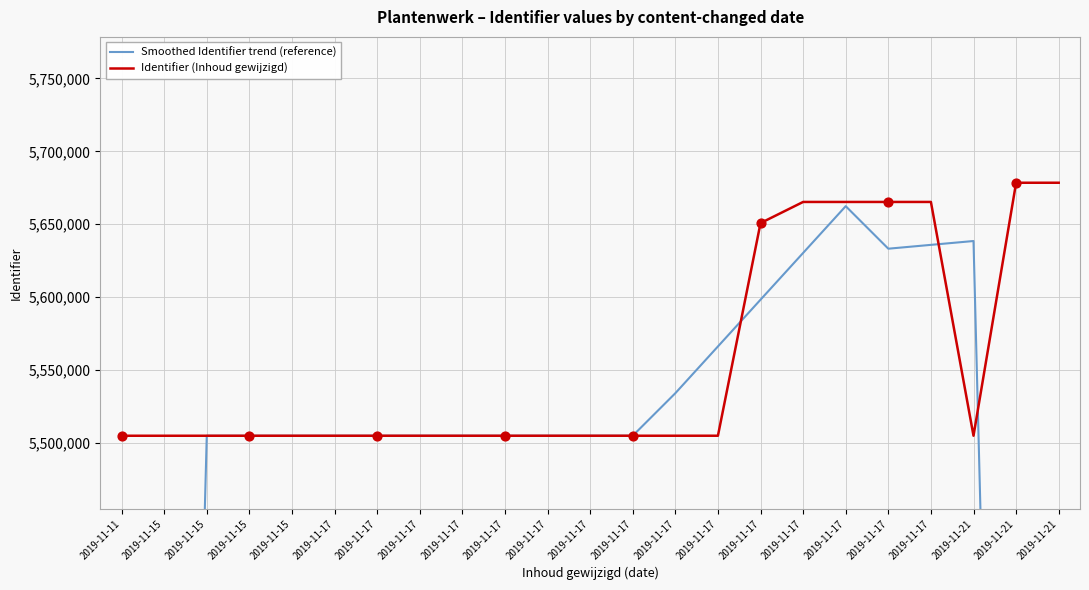

Which series reaches the maximum Y coordinate?

Identifier (Inhoud gewijzigd)